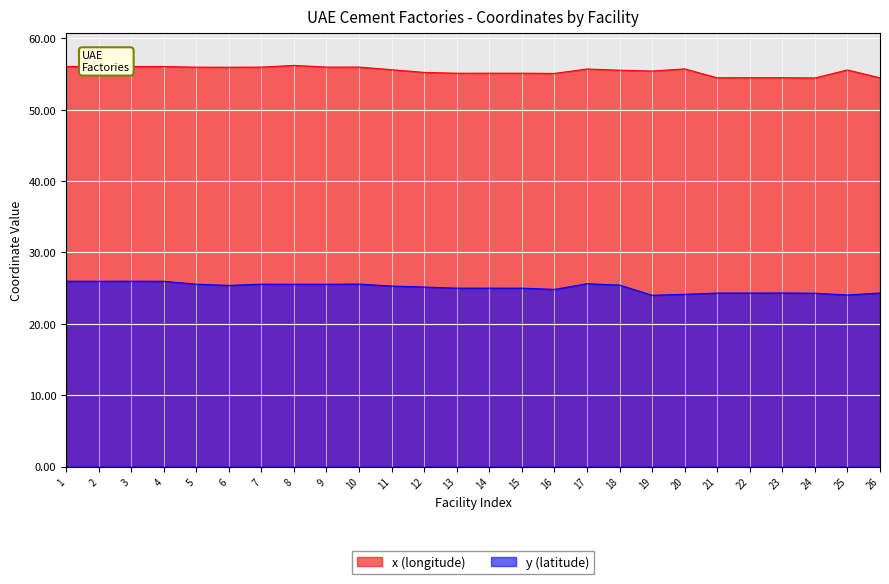

Is it true that x (longitude) equals 55.6 at 25?

True